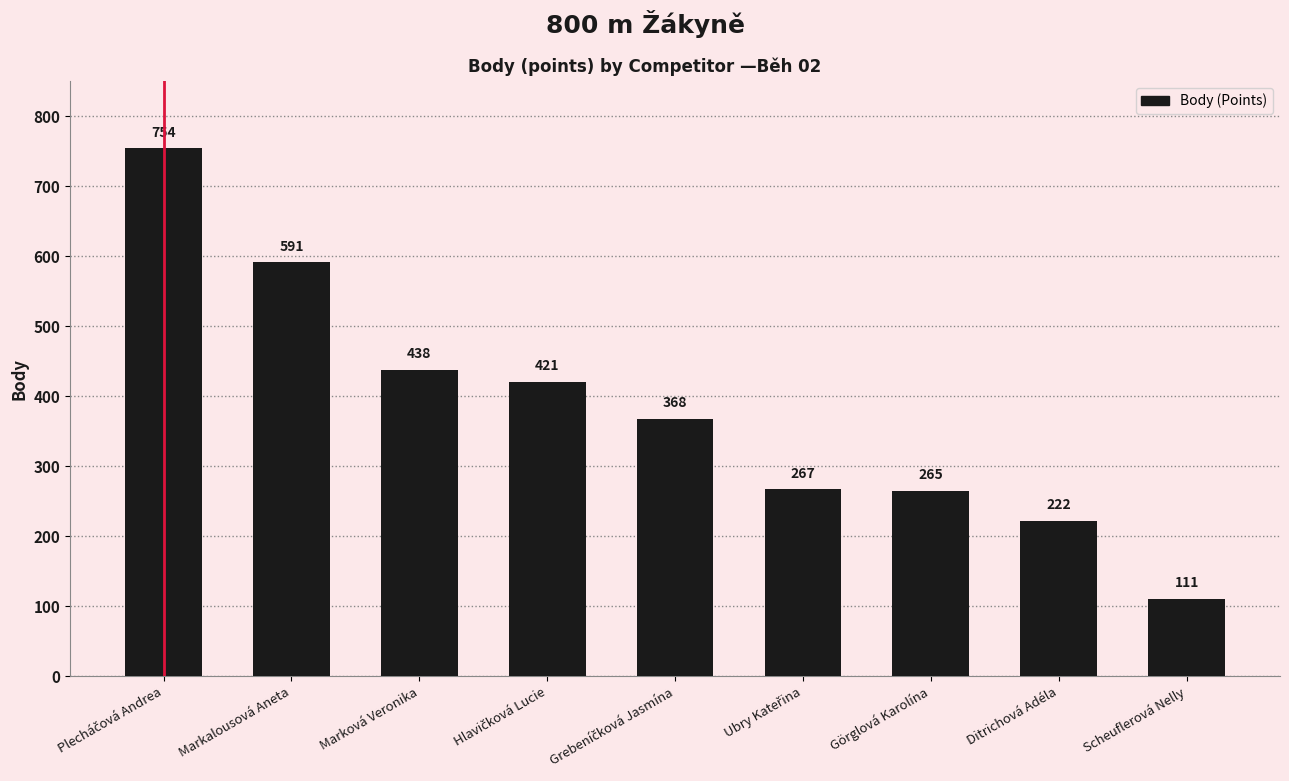

The value at Ditrichová Adéla is 101. True or false?

False